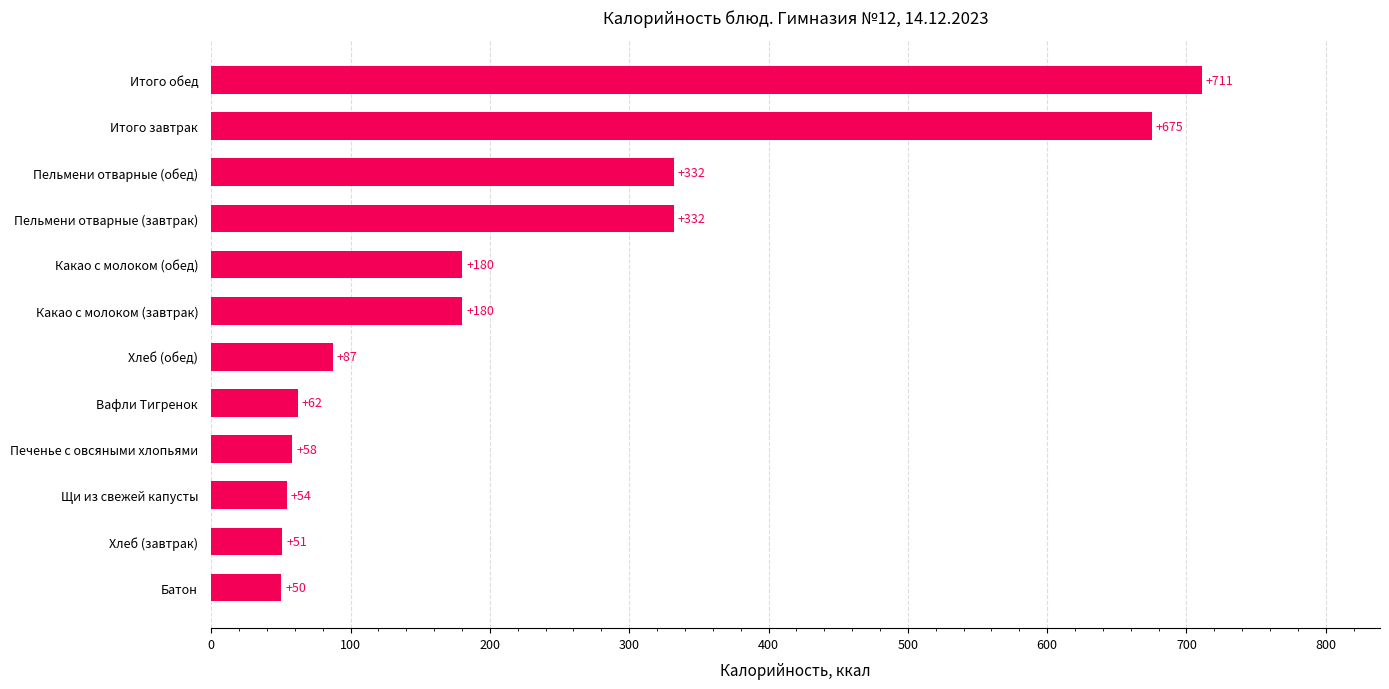

What value does the data have at Батон?

50